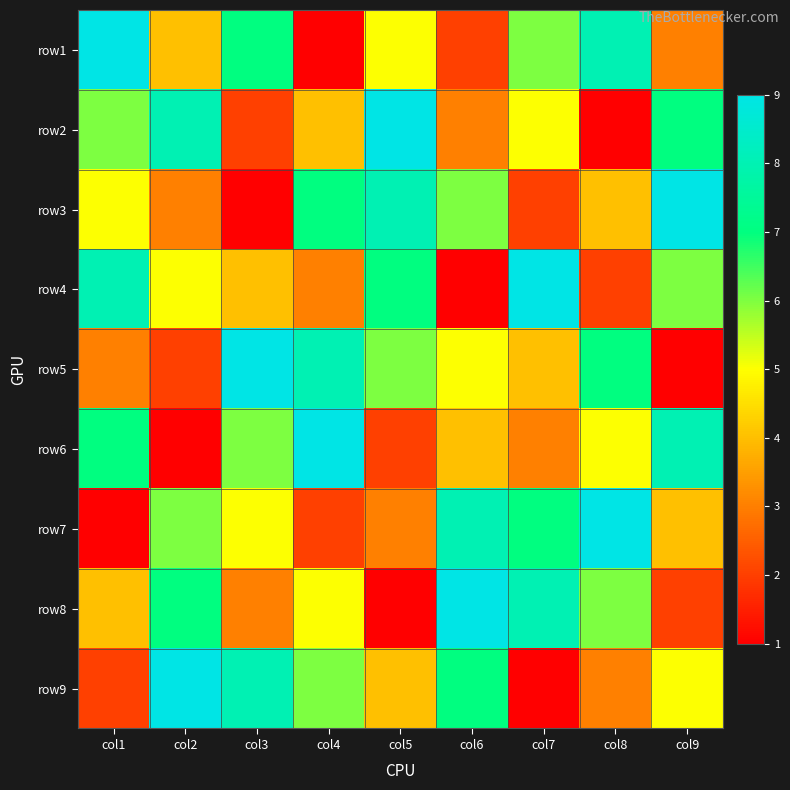

What is the difference between the highest and lowest values at col3?

8